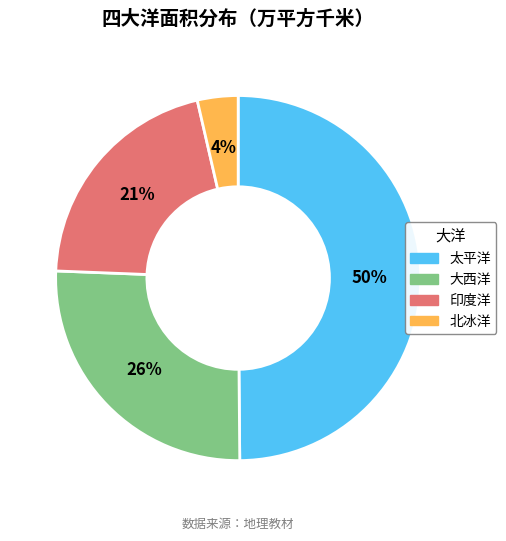

What is the smallest slice in the pie chart?

北冰洋